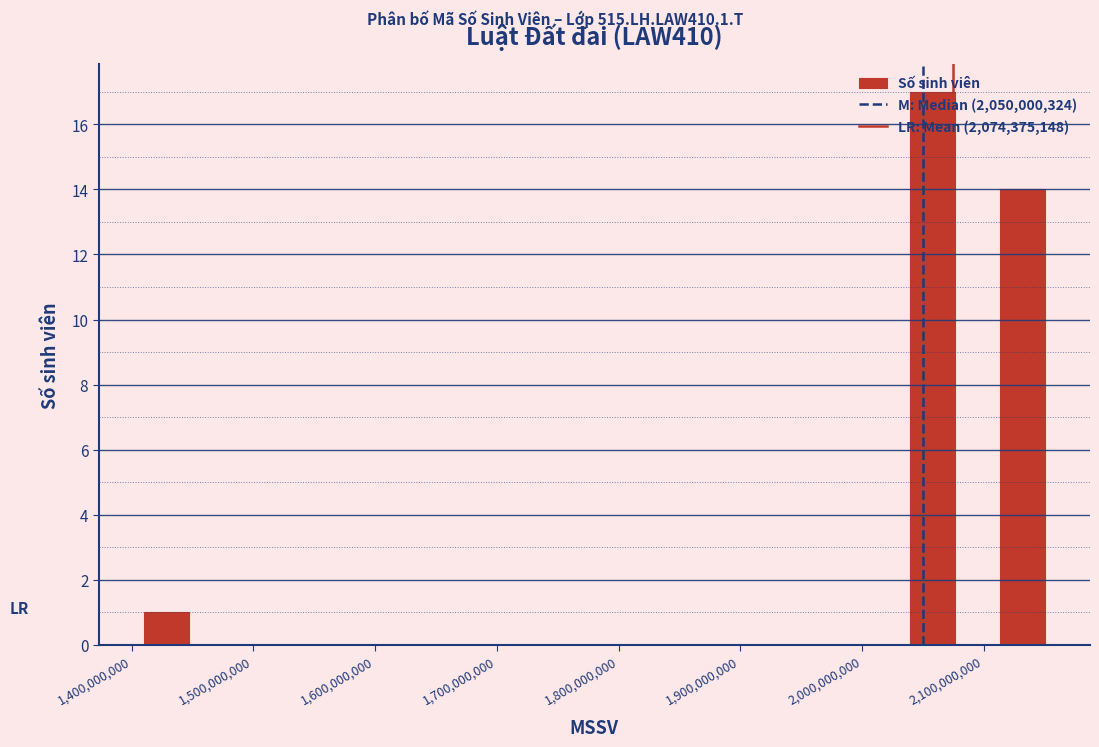

Around what value on the x-axis is the tallest bar? Give the approximate position of its centre, as read against the axis.

2060000000